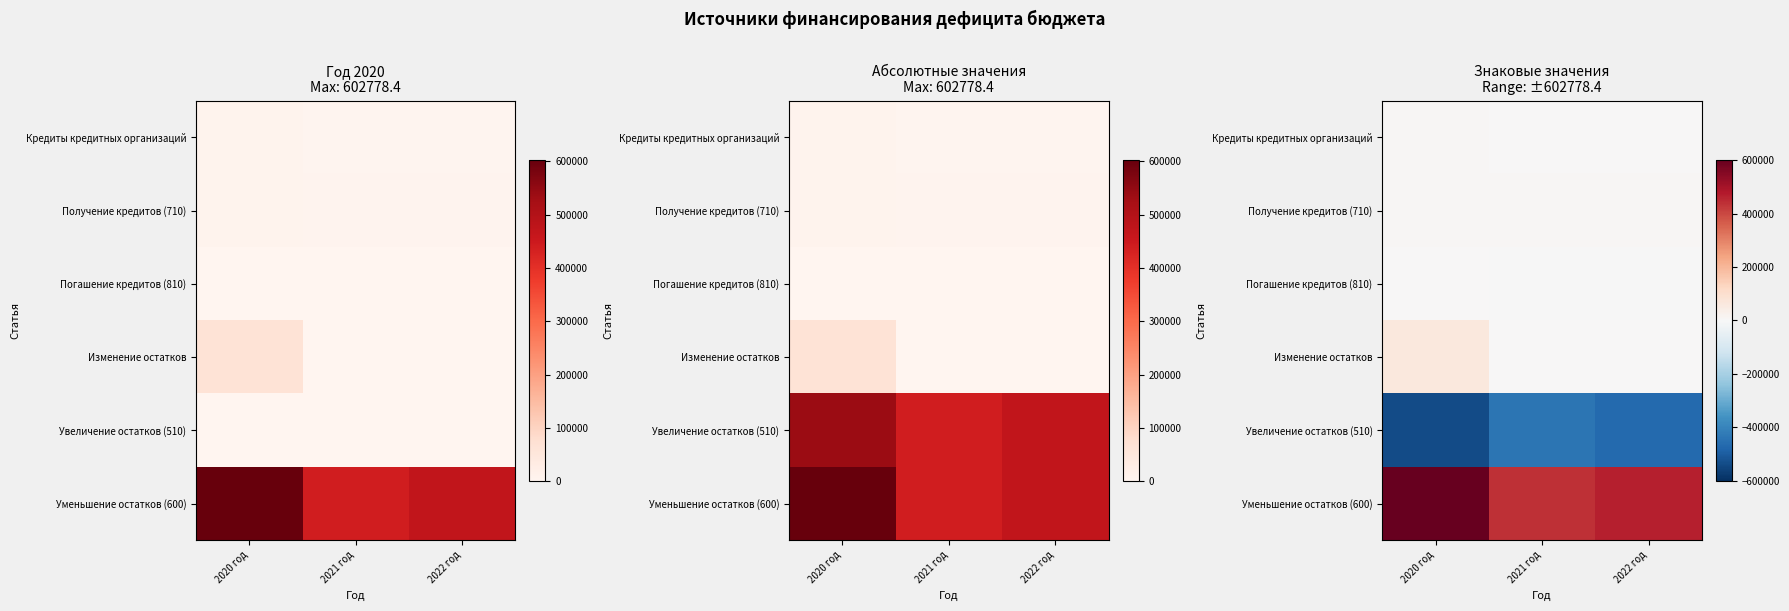

List the labels in order of Получение кредитов (710) value, smallest first.

2021 год, 2022 год, 2020 год